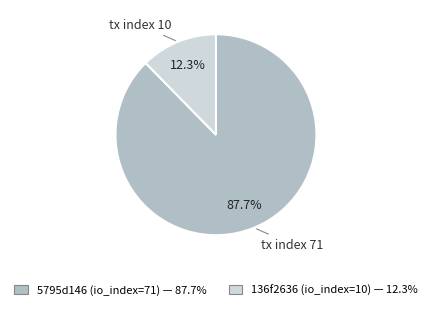

How many slices are in this pie chart?

2